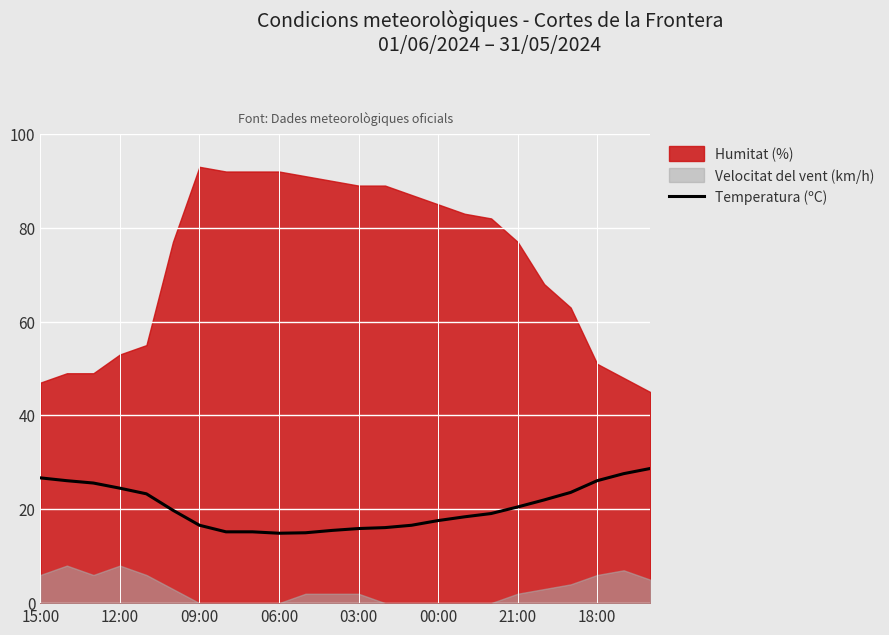

The value of Temperatura (ºC) at 15:00 is 26.7. True or false?

True